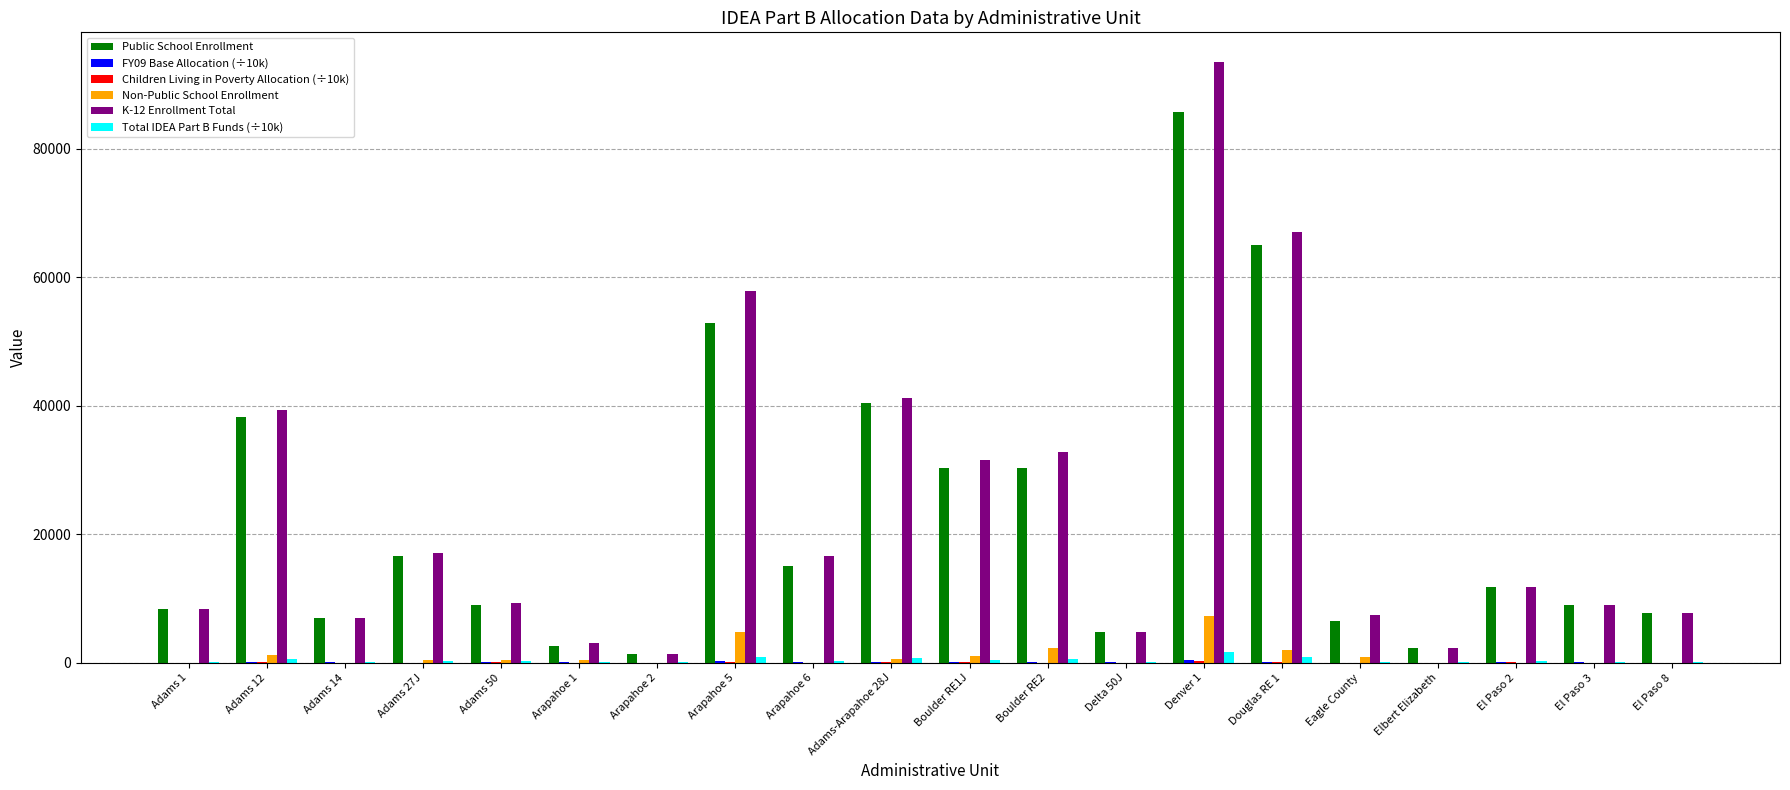

What is the greatest value displayed?

93435.0